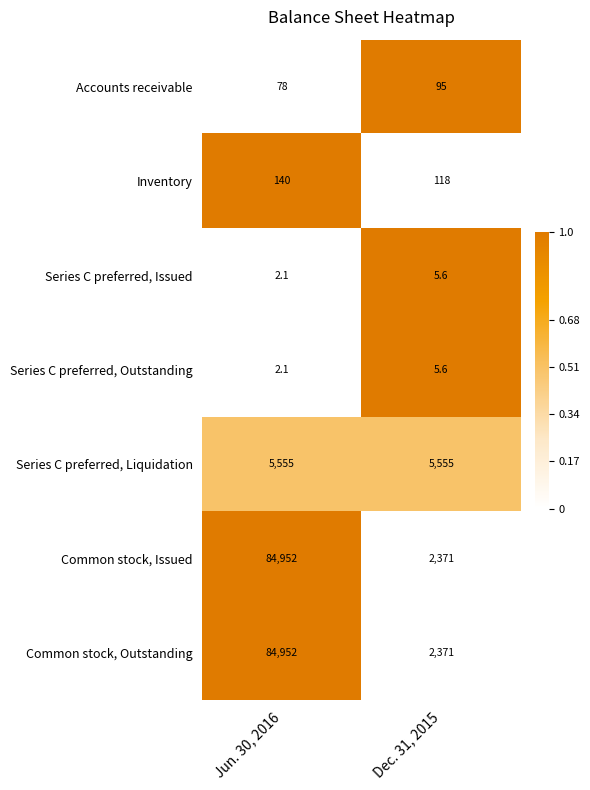

Count the number of categories in the chart.

2